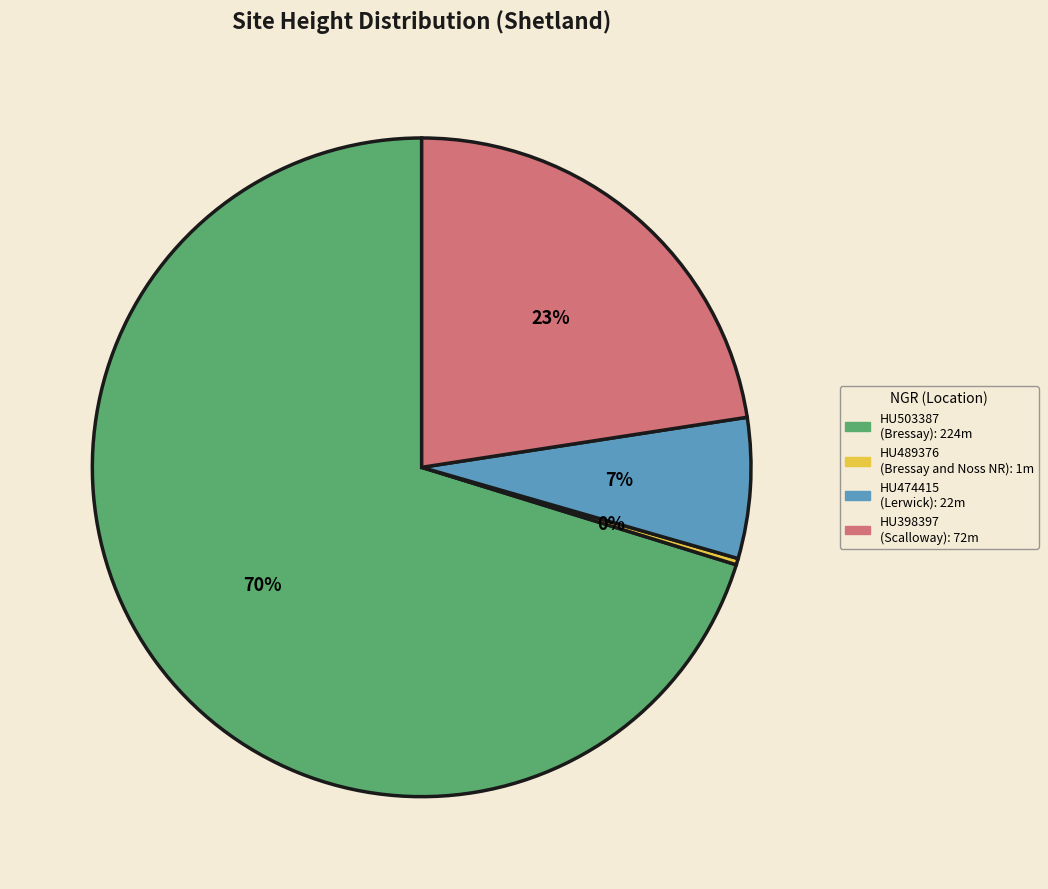

To the nearest percent, what is the difference between the largest and smallest slice percentages?

70%